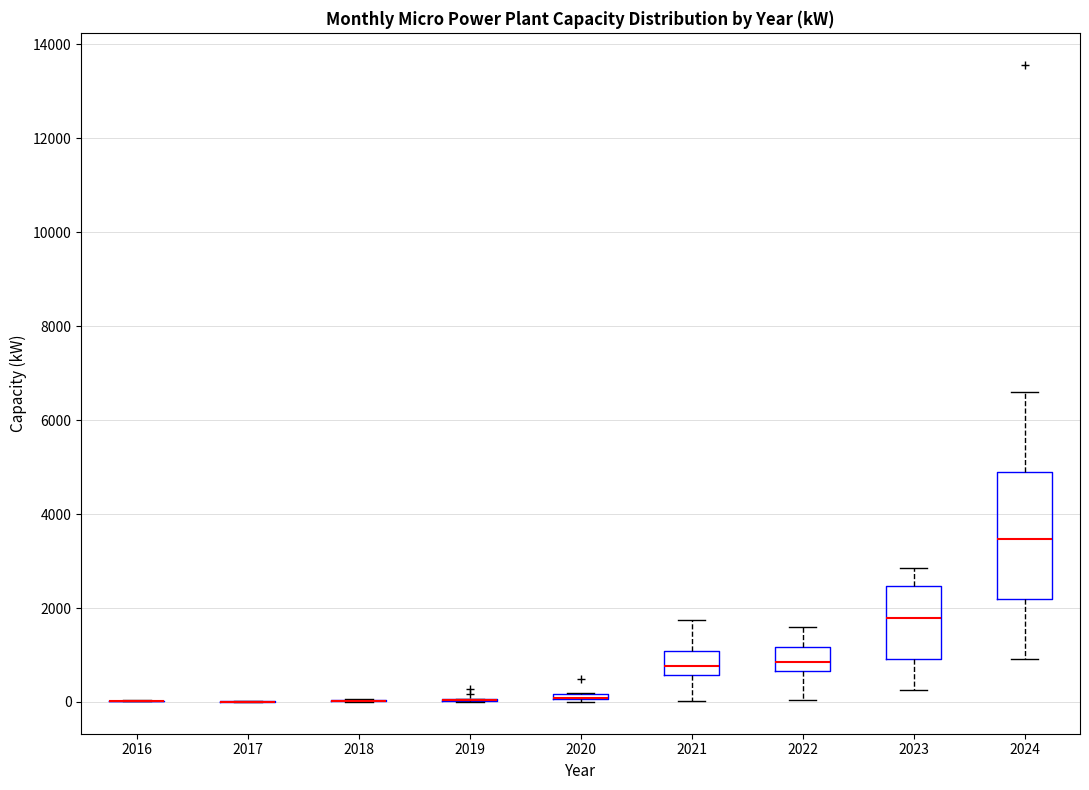

Which box is the tallest, from its lower edge to its upper edge?

2024